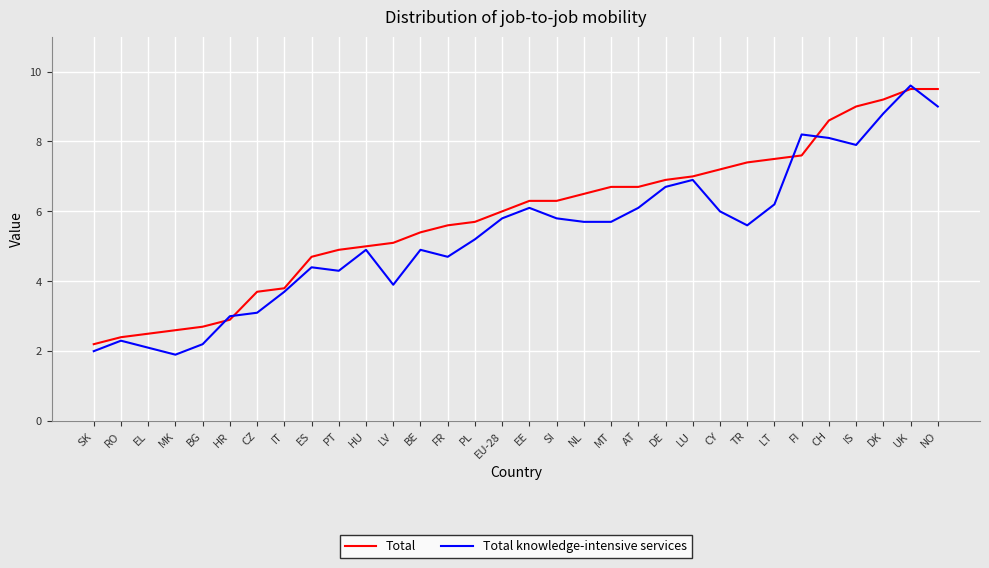

Where is the first local maximum for Total knowledge-intensive services?

RO